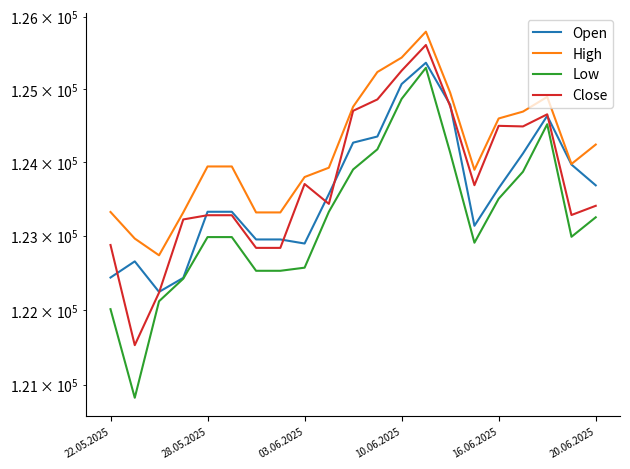

Is it true that Low equals 171466 at 17?

False